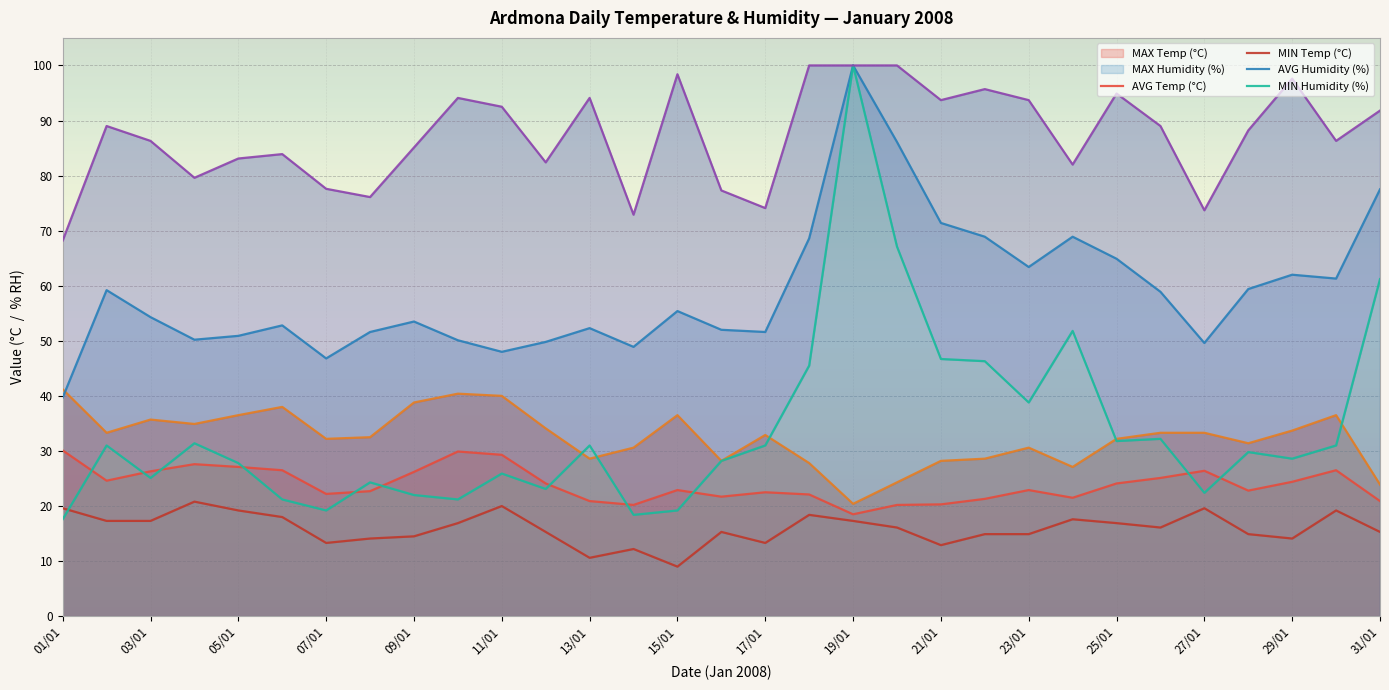

What is the lowest value of the AVG Temp (°C) series?

18.5